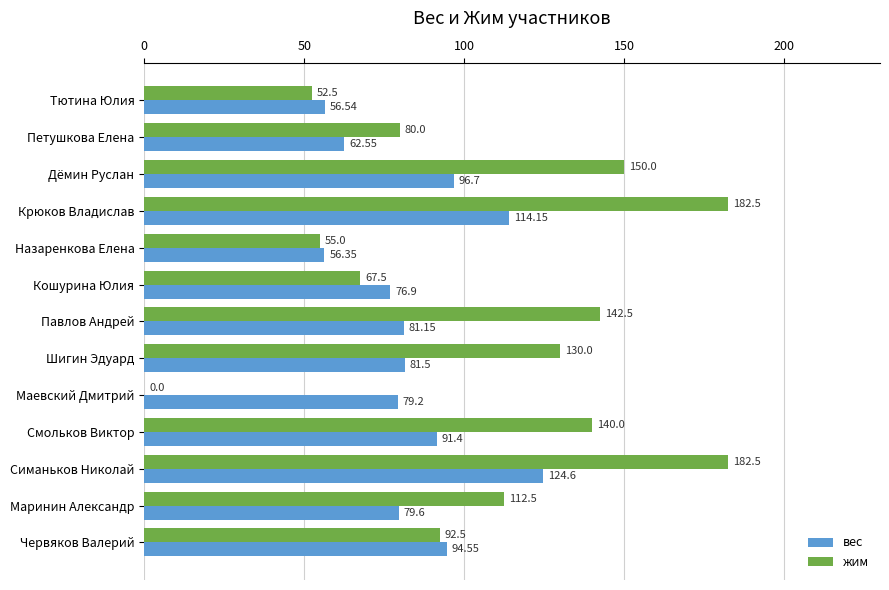

Which series has the largest total across all categories?

жим